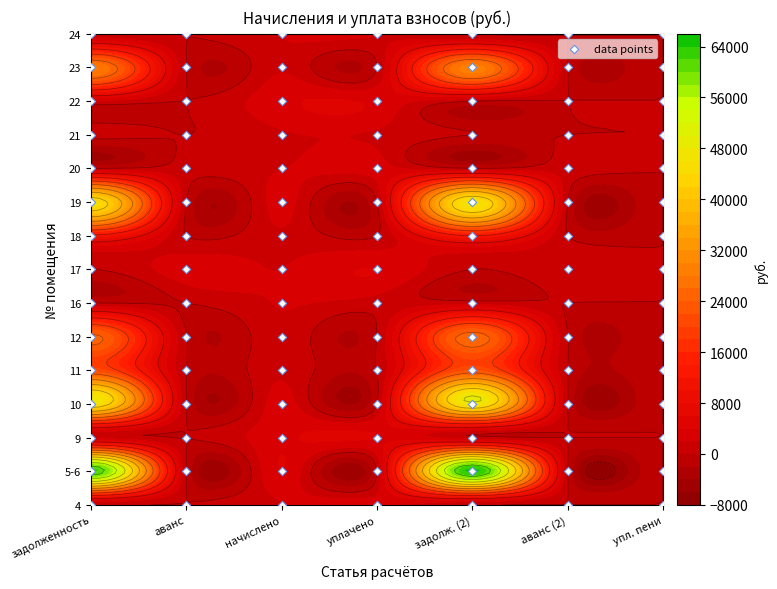

What is the difference between the maximum and second lowest values in the 22 series?

3459.6